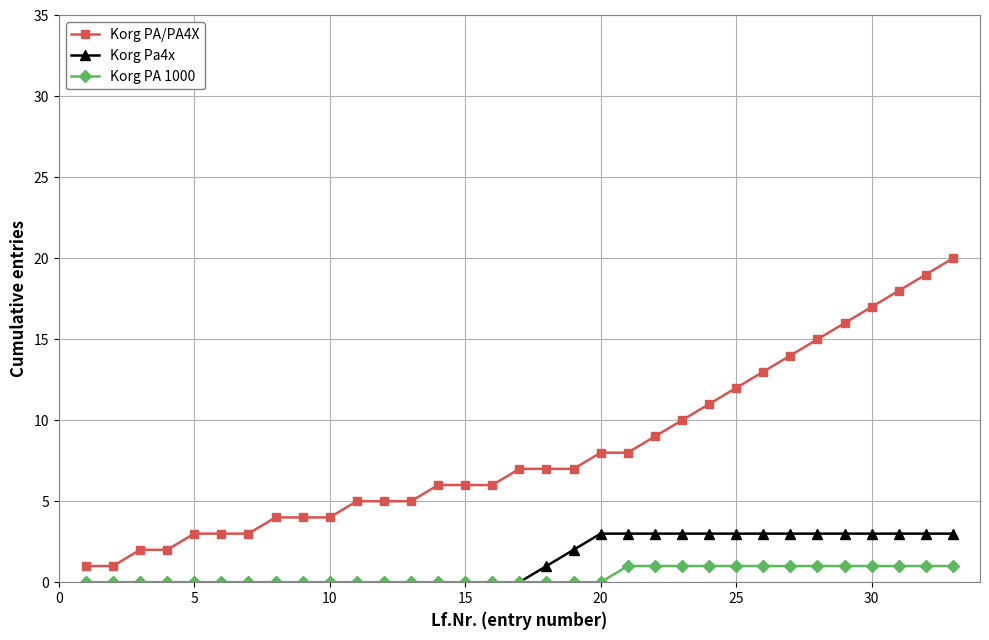

Which series has the largest total across all categories?

Korg PA/PA4X